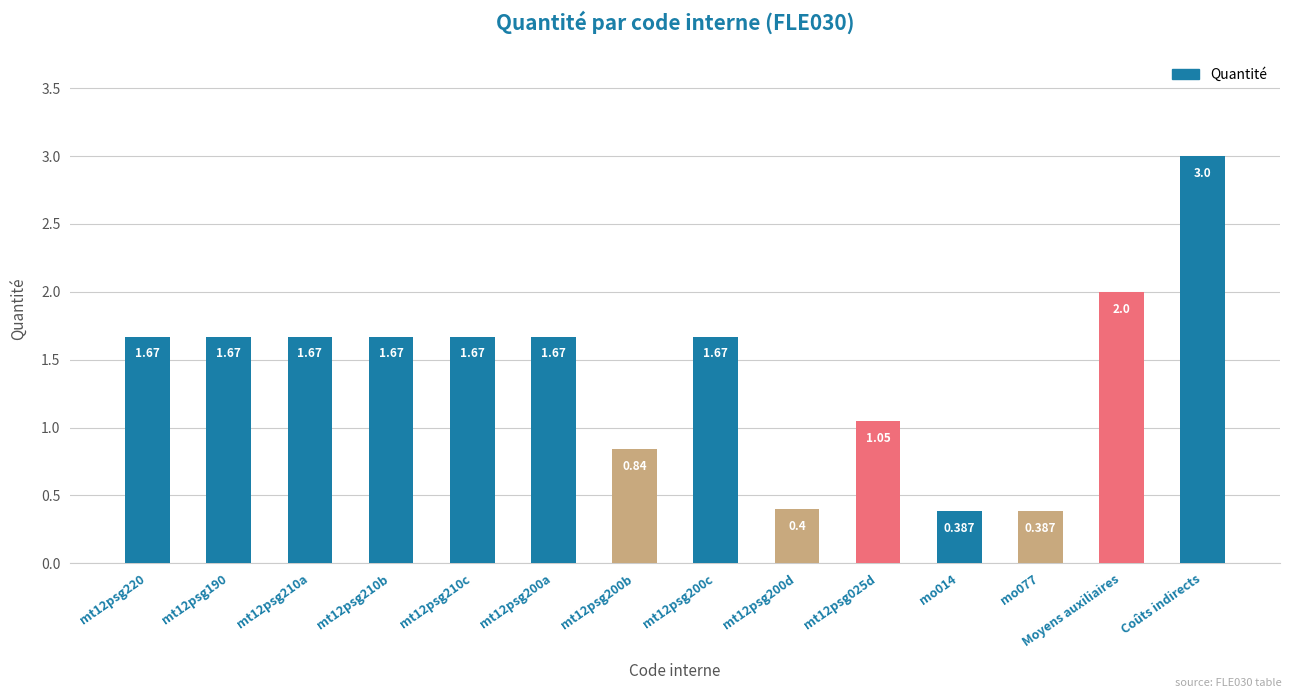

What is the value of the 13th bar from the left?

2.0